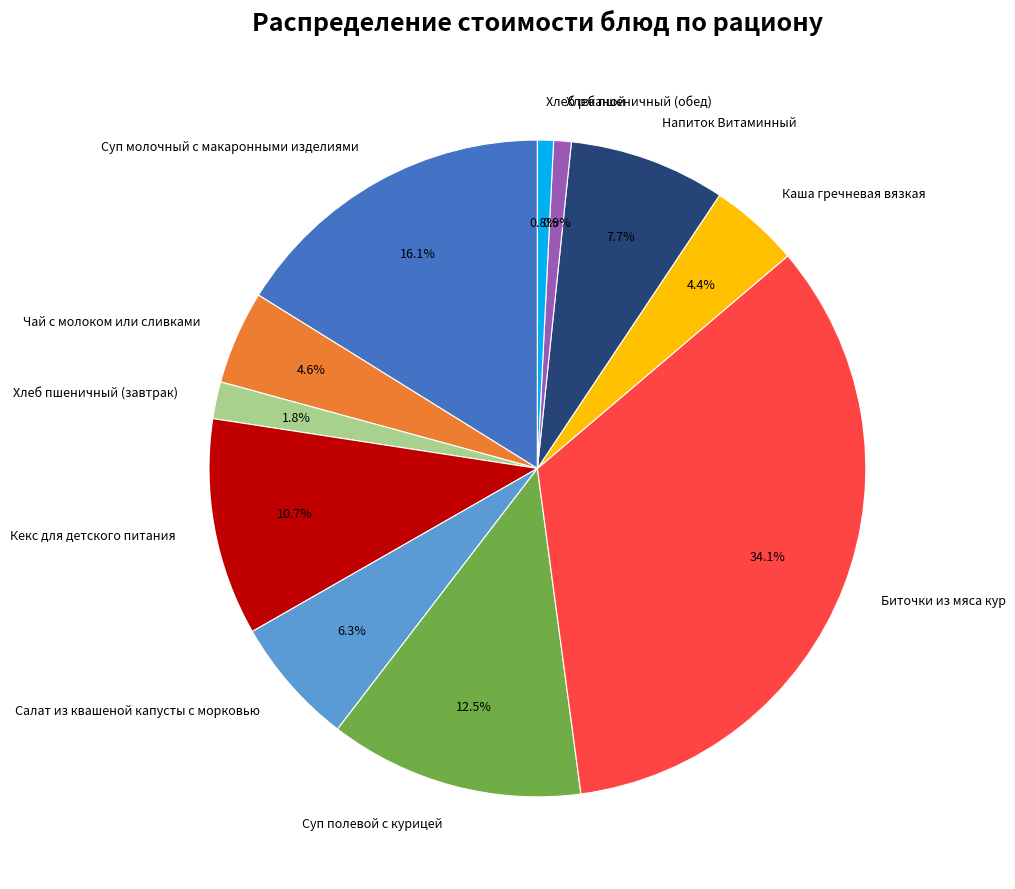

To the nearest percent, what is the combined percentage of Салат из квашеной капусты с морковью and Напиток Витаминный?

14%